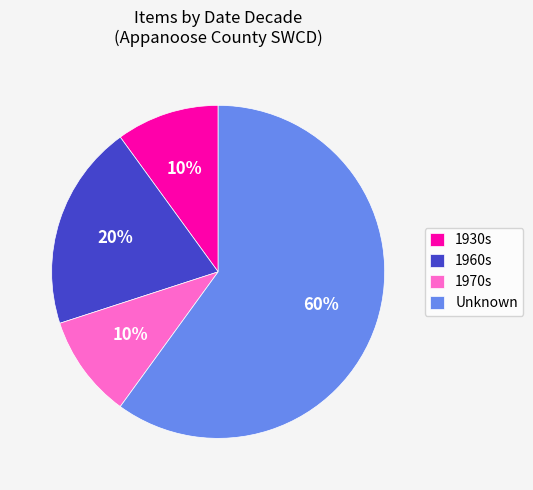

Is Unknown the majority of the pie?

Yes